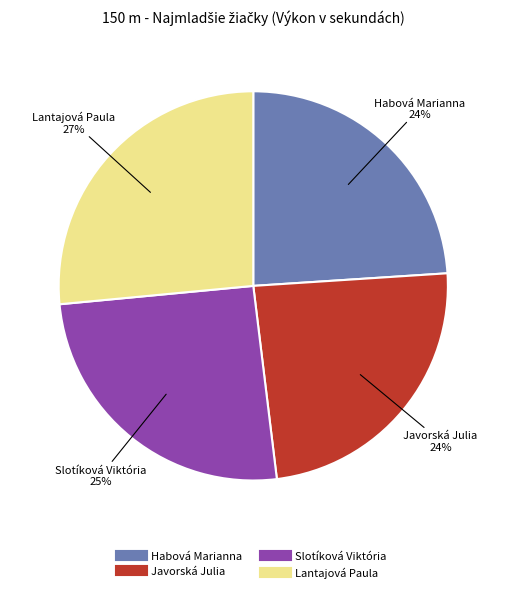

Combined, do Habová Marianna and Javorská Julia account for over 50%?

No